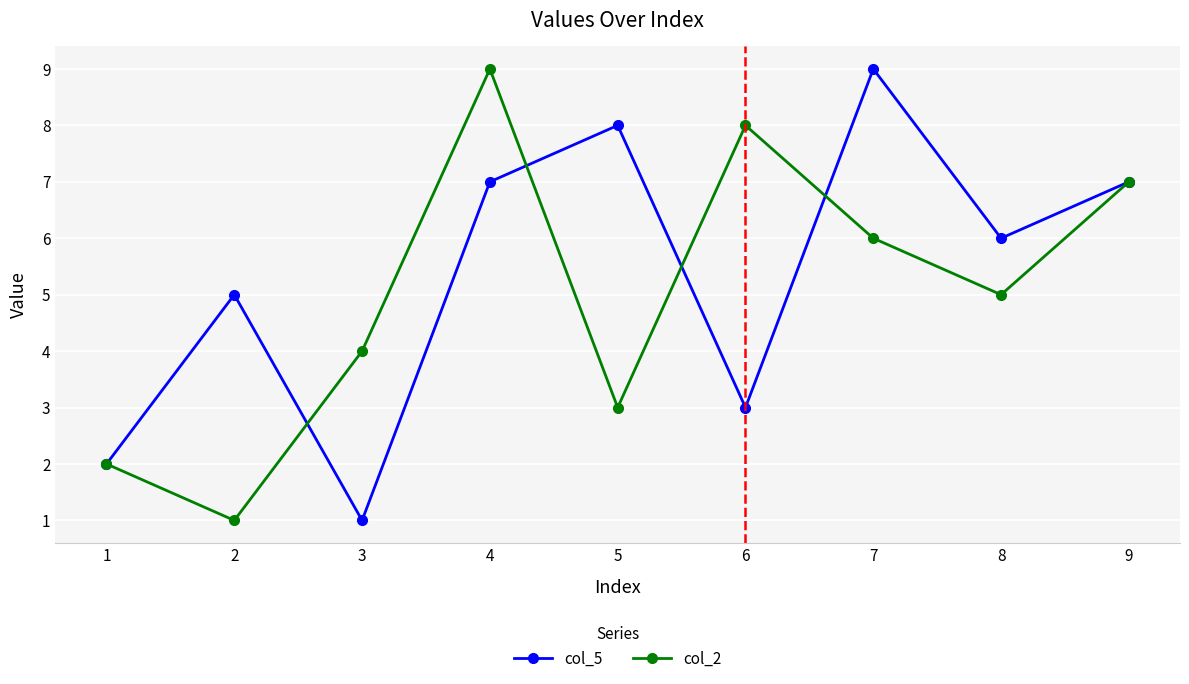

What is the average value of the col_5 series?

5